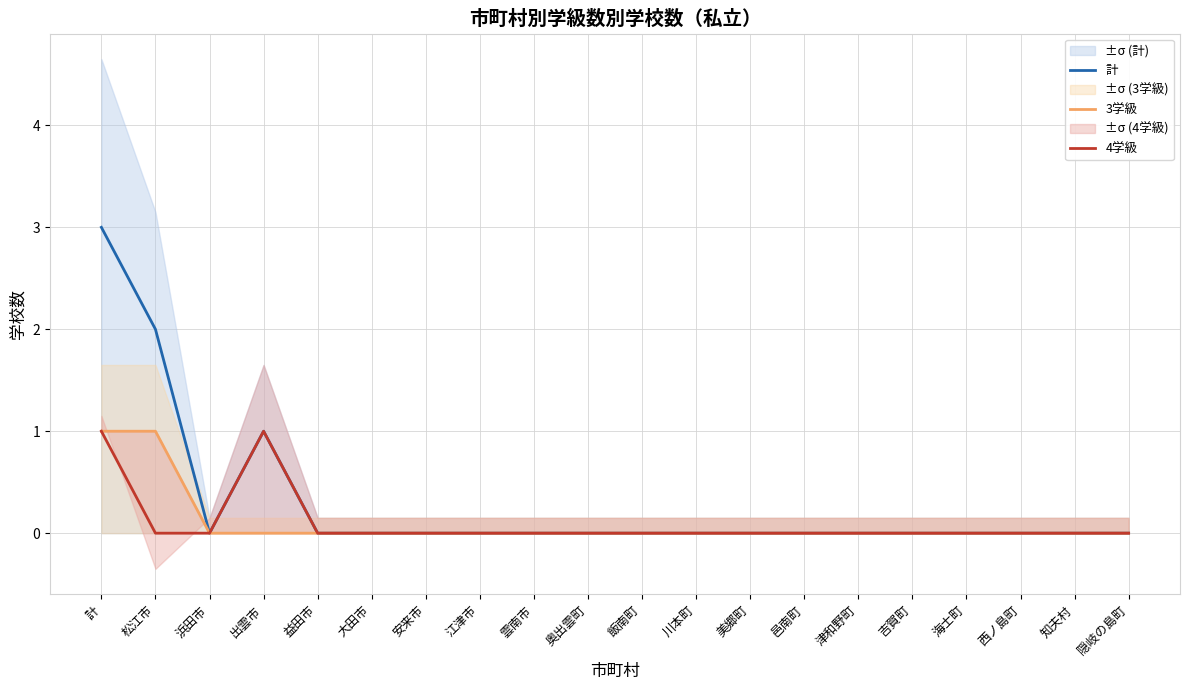

How many data points in 4学級 are above 0?

2